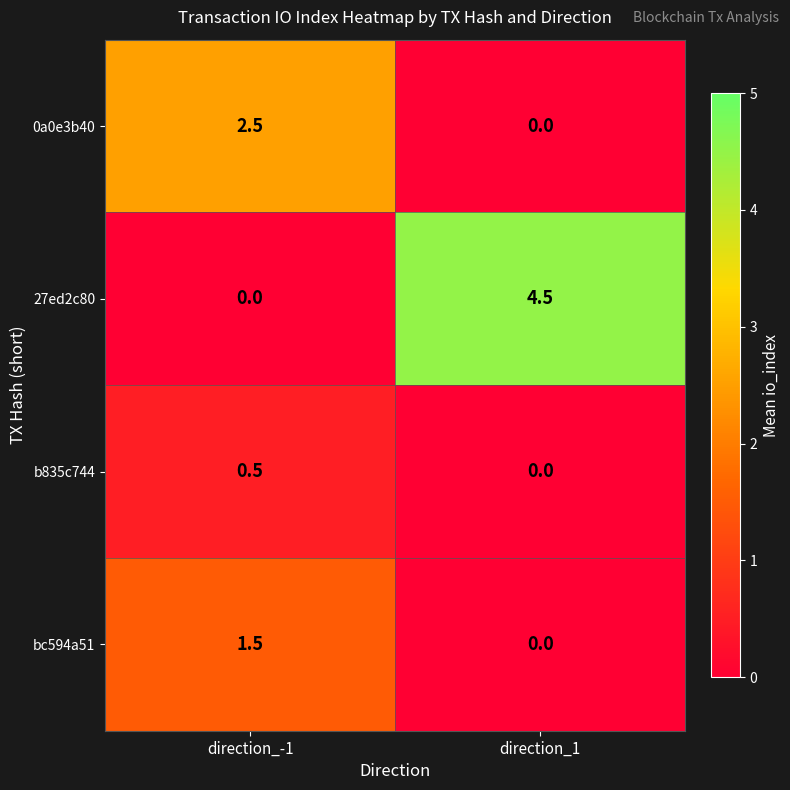

What is the sum of the 0a0e3b40 values at direction_1 and direction_-1?

2.5